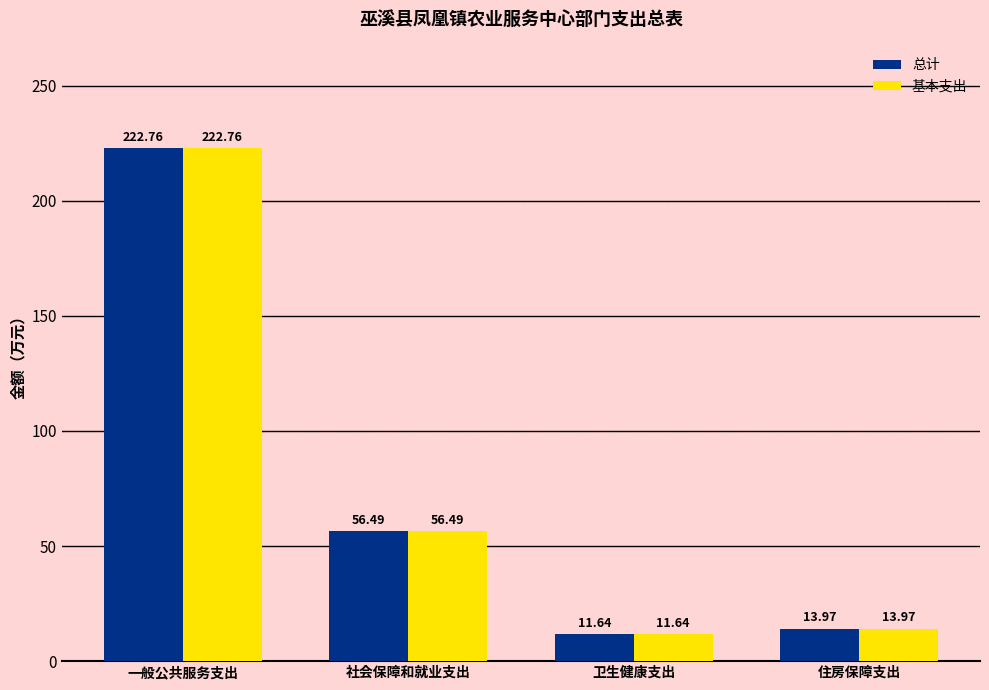

How many data points does each series have?

4